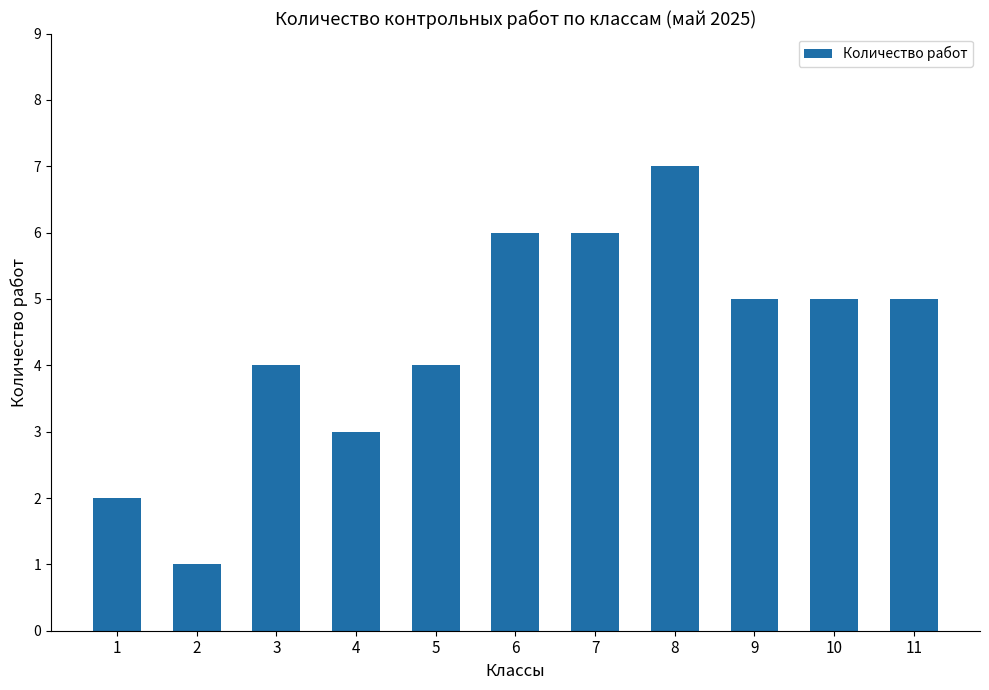

What is the value of the 8th bar from the left?

7